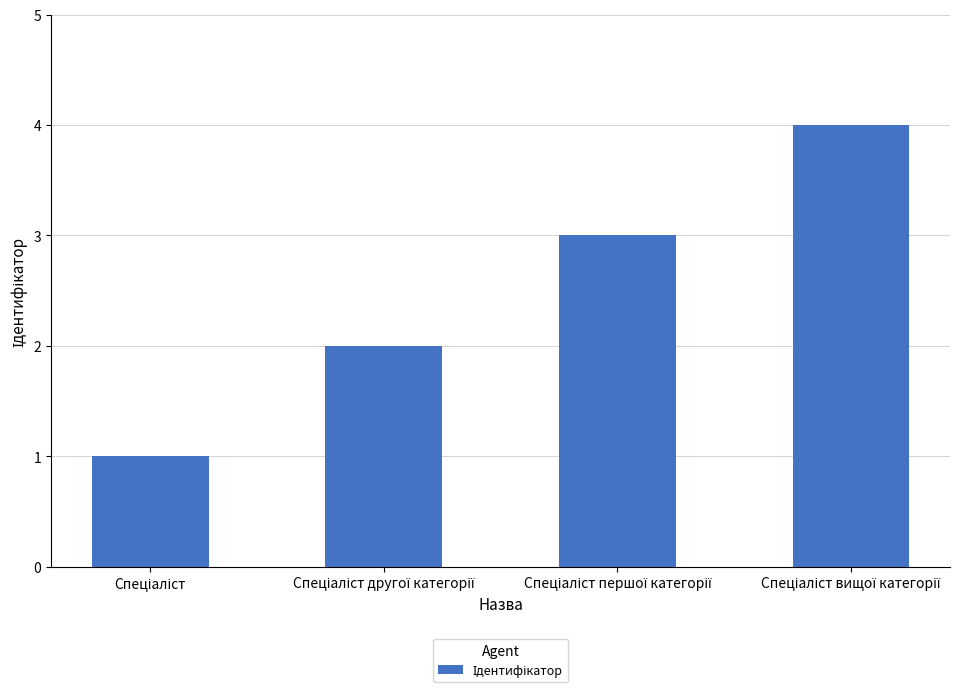

What is the difference between the maximum and minimum values?

3